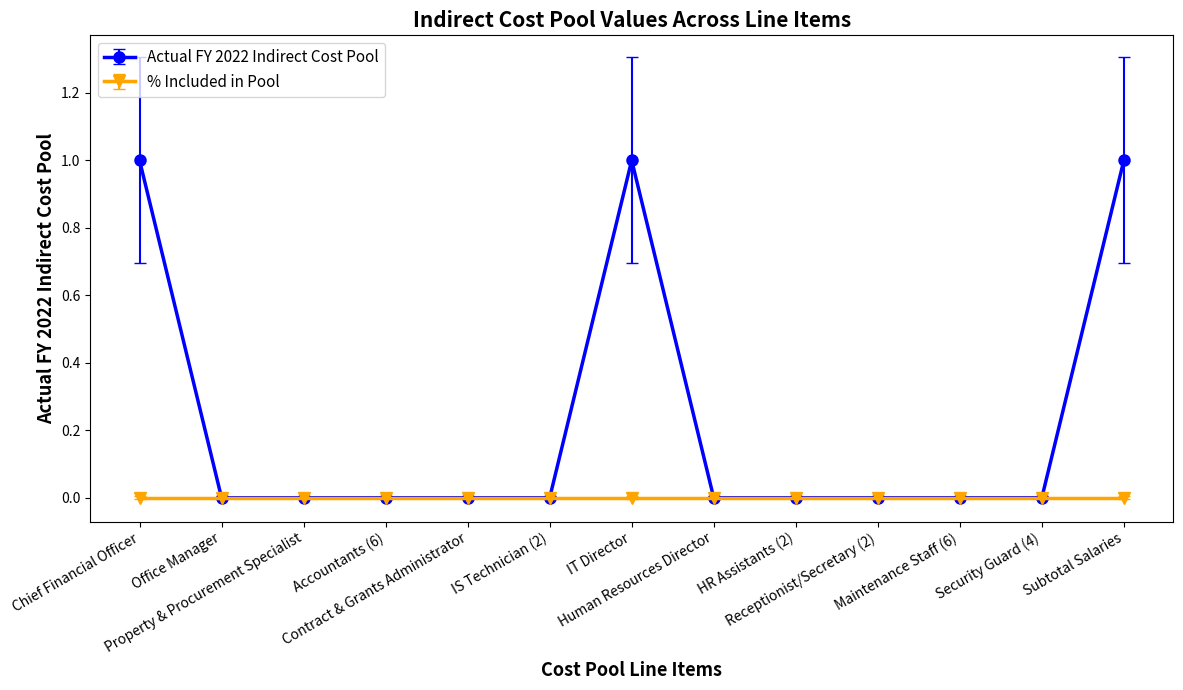

How many lines are shown in the chart?

2